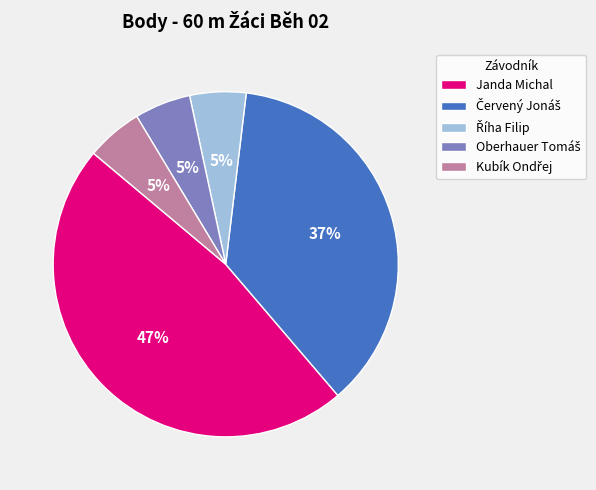

Is there any slice that represents more than half of the pie?

No